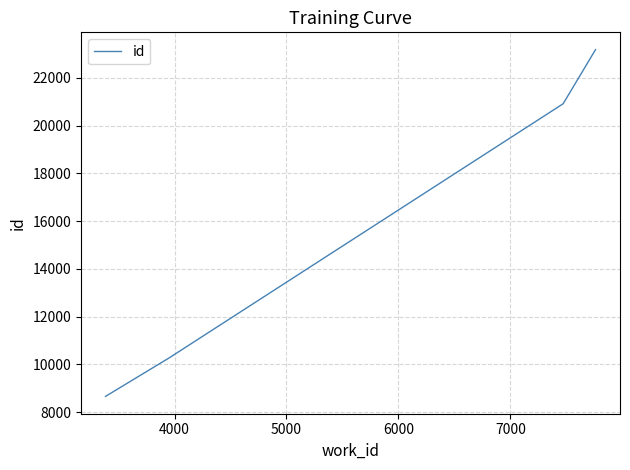

Count the number of data series in this chart.

1